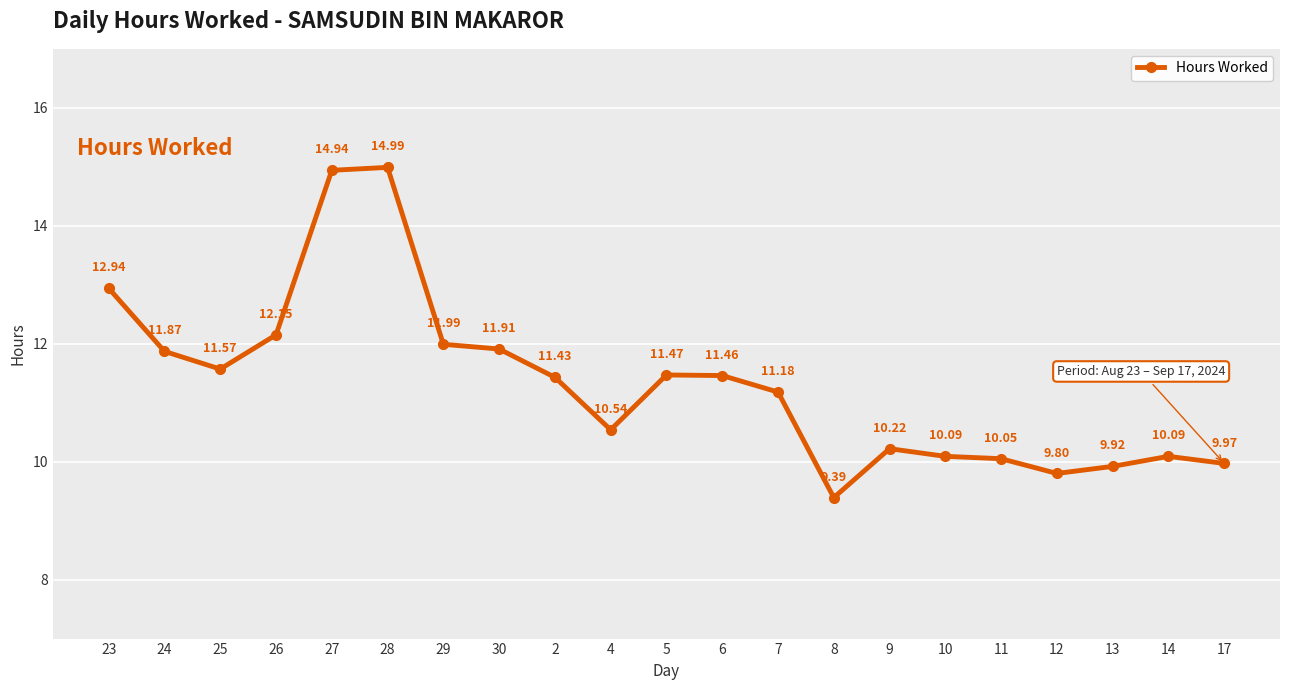

At which category does the chart reach its peak across all series?

28